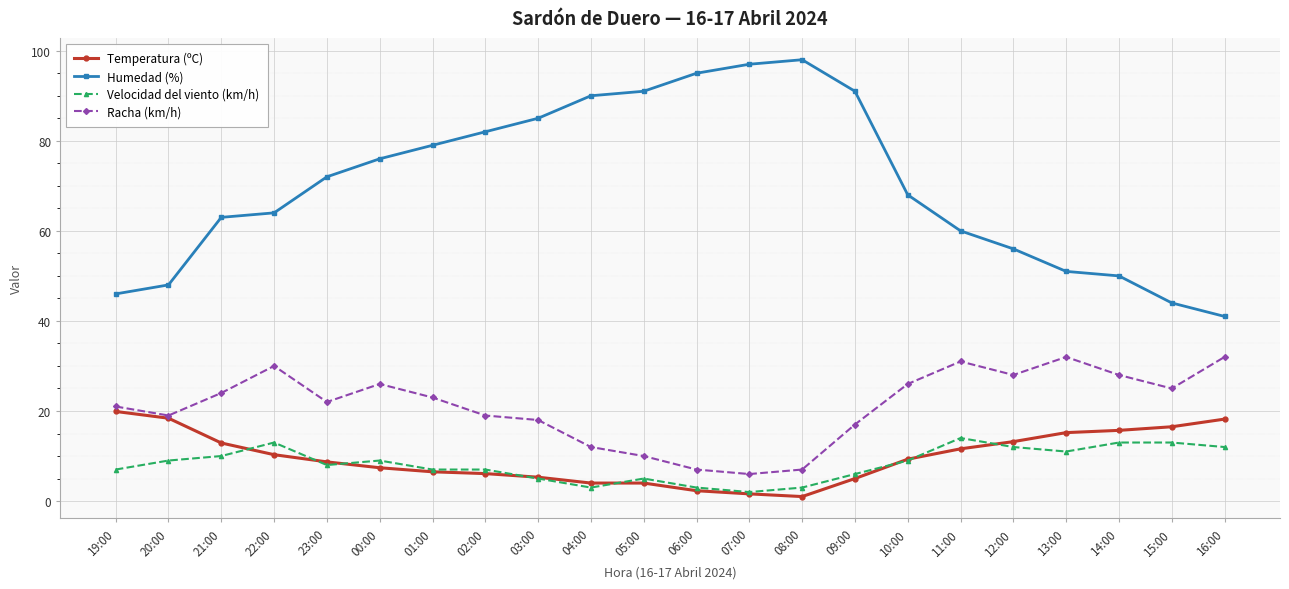

What position from the left is 16:00?

22